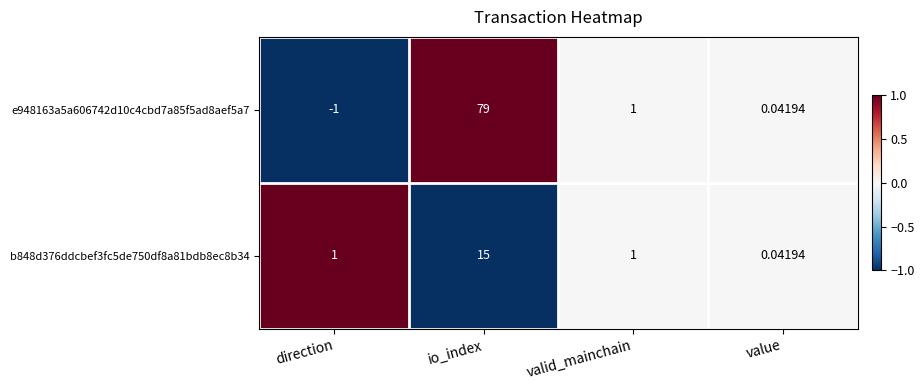

Rank the categories by e948163a5a606742d10c4cbd7a85f5ad8aef5a7 value from highest to lowest.

io_index, valid_mainchain, value, direction